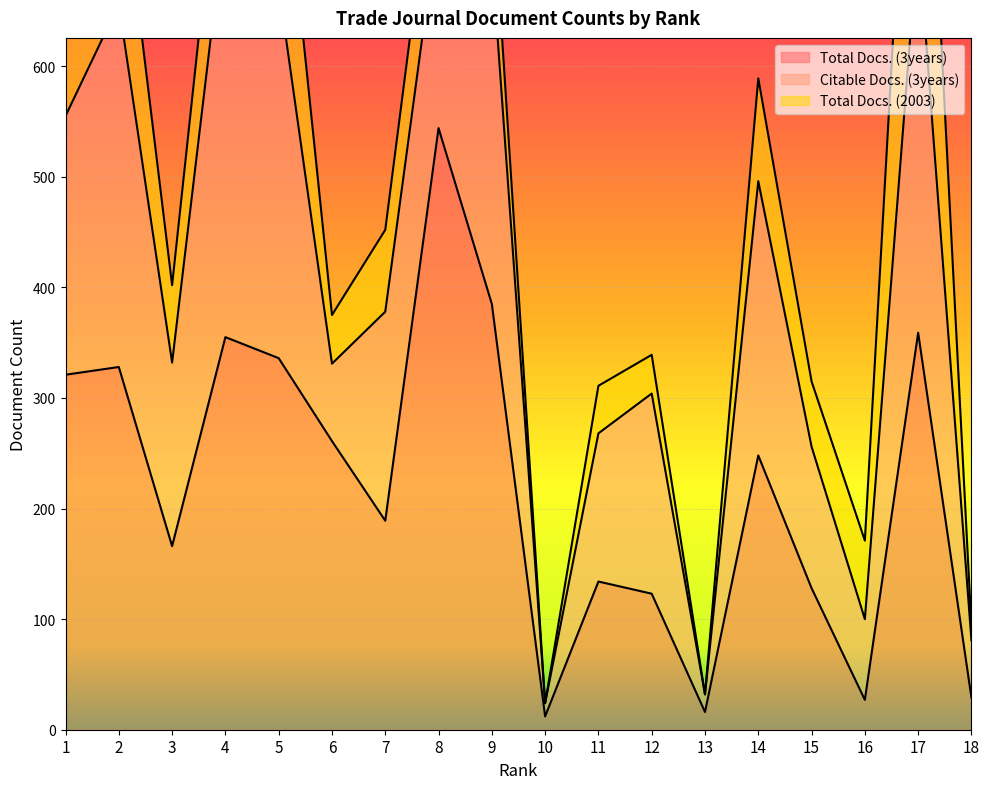

How many lines are shown in the chart?

3